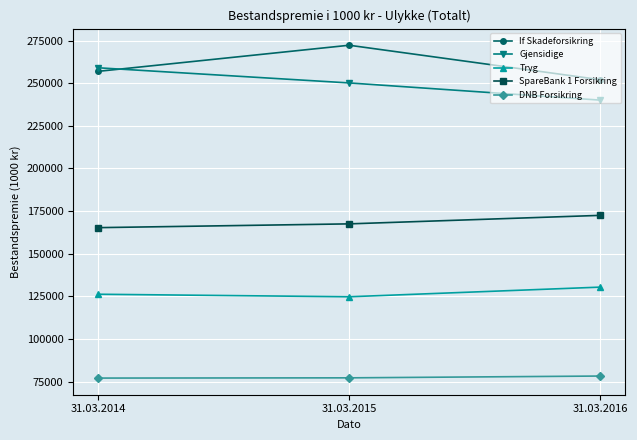

What are all the series names shown in the legend?

If Skadeforsikring, Gjensidige, Tryg, SpareBank 1 Forsikring, DNB Forsikring